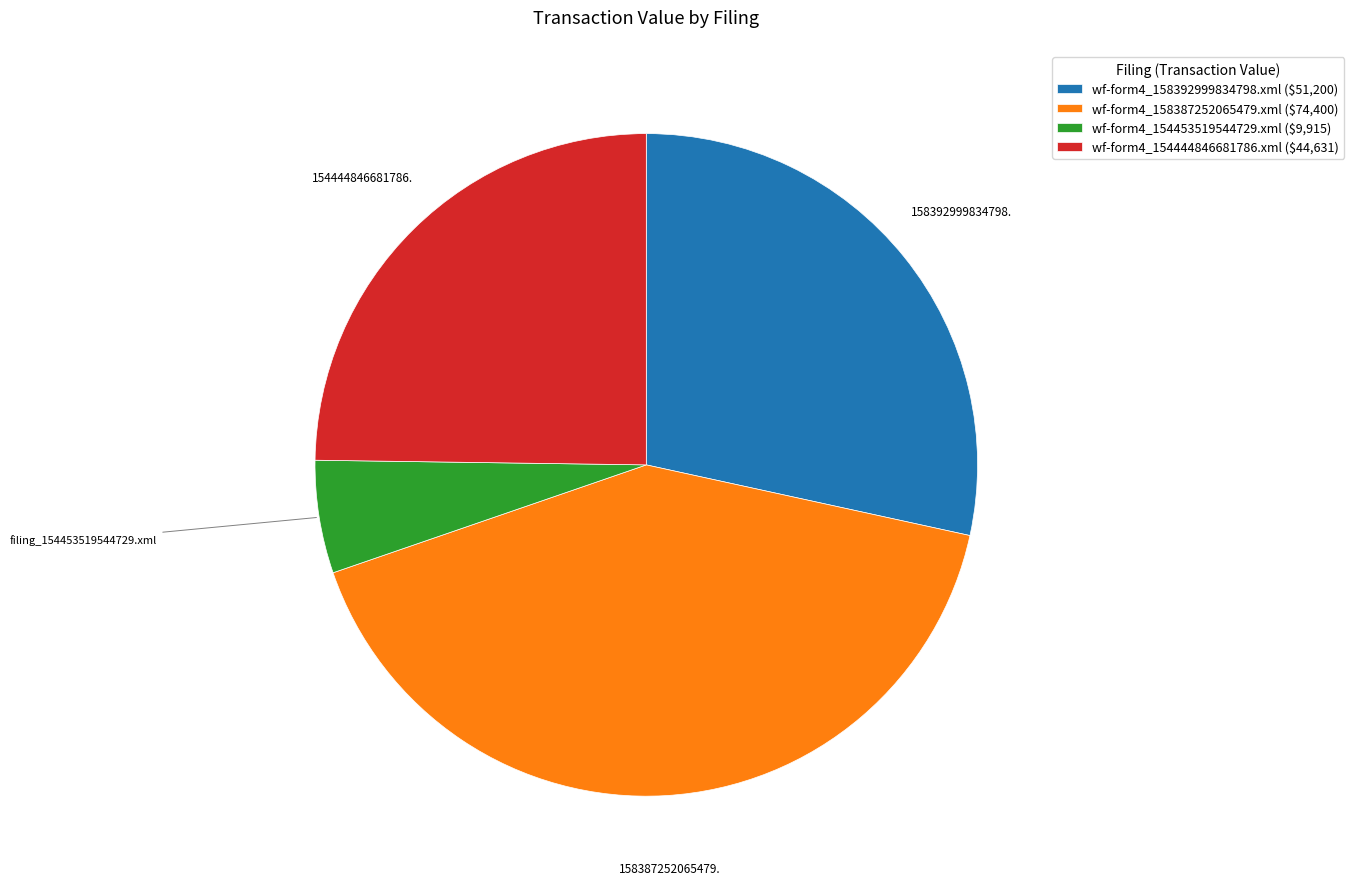

Does any single category account for the majority?

No